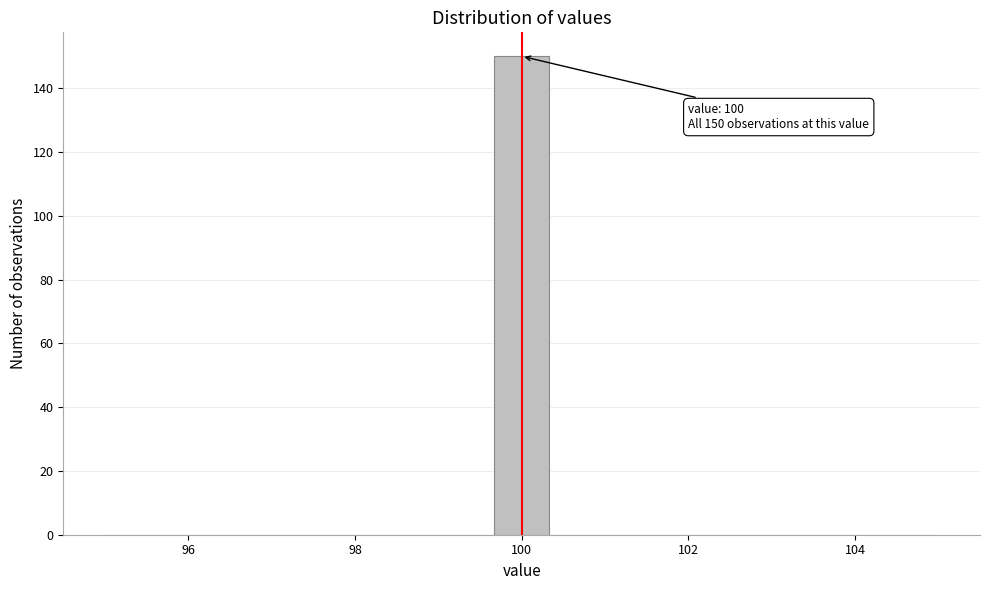

Around what value on the x-axis is the tallest bar? Give the approximate position of its centre, as read against the axis.

100.0